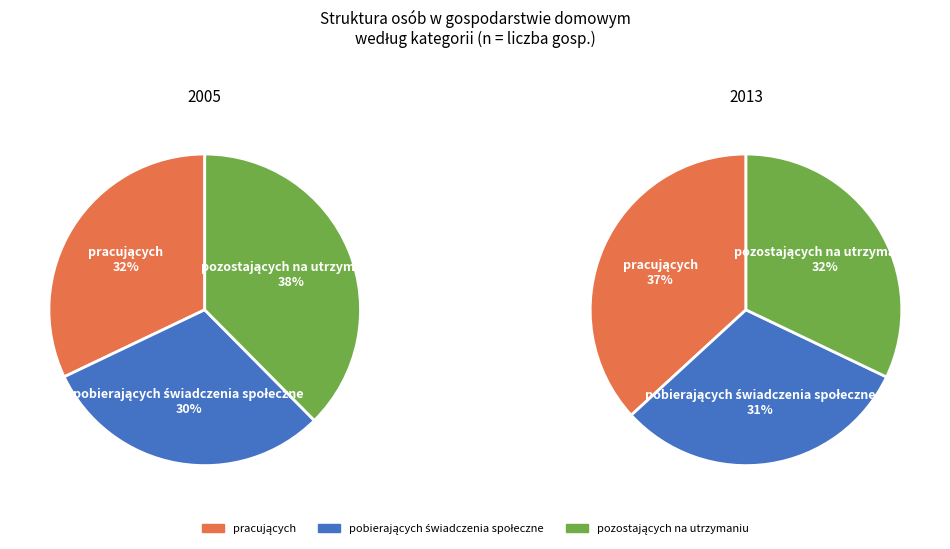

To the nearest percent, what is the average slice percentage?

33%